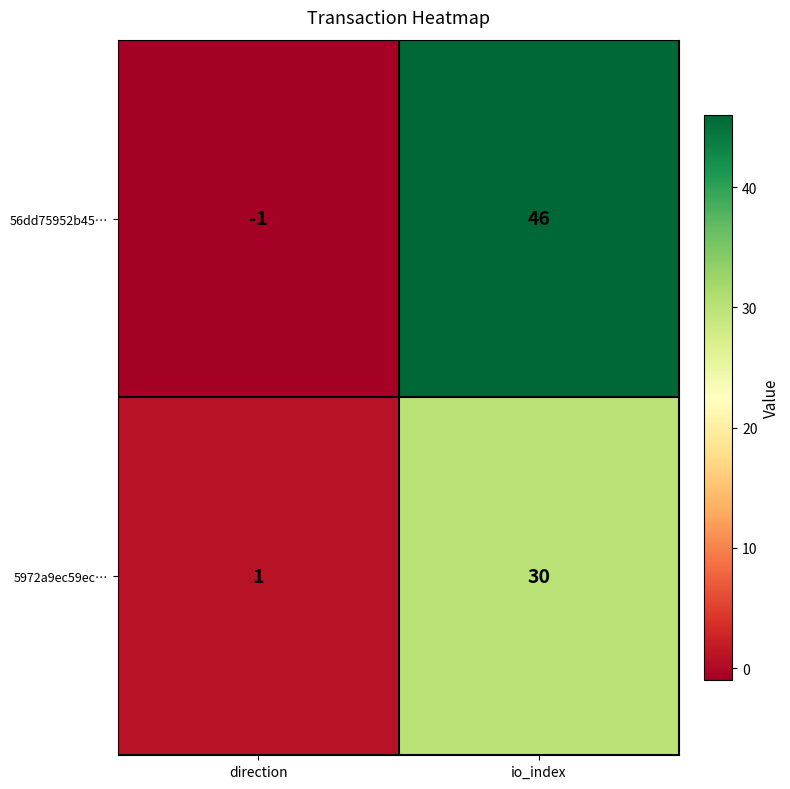

Reading left to right, extract all data points from this chart.

56dd75952b45…: direction=-1	io_index=46
5972a9ec59ec…: direction=1	io_index=30